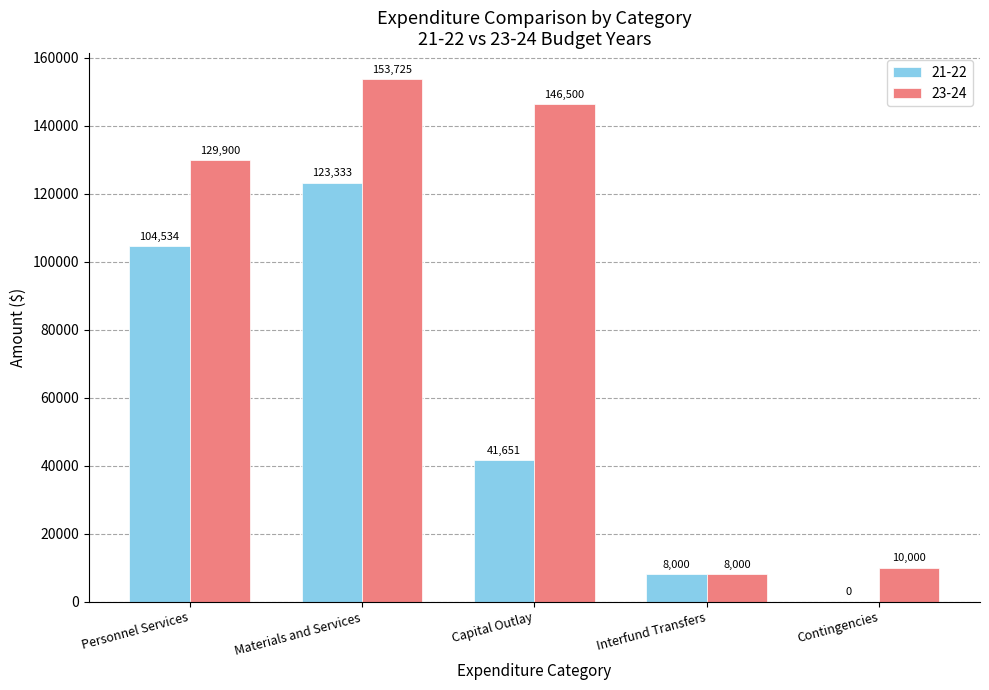

How many groups of bars are there?

5